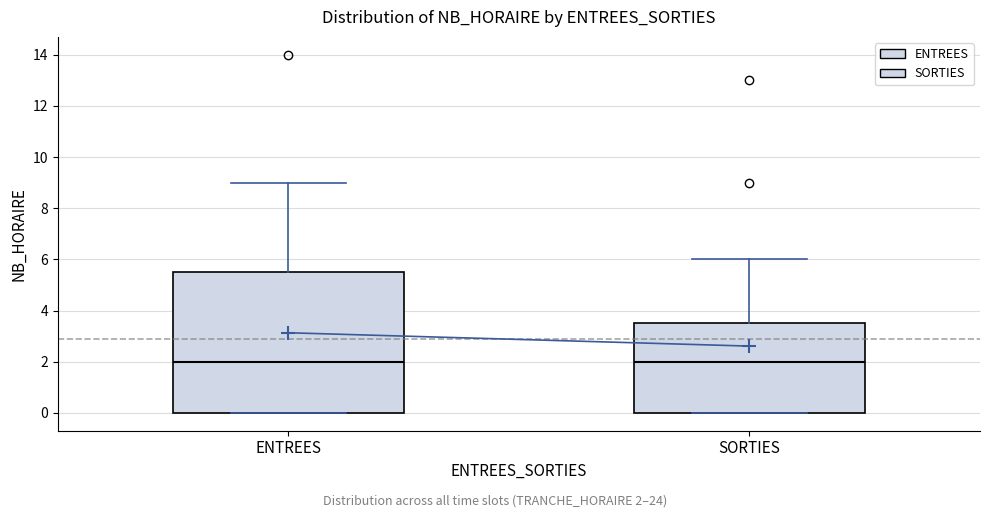

Reading left to right, read every box against the y-axis: the position of its median line, the range the box covers, and the ends of its whiskers. The values are not printed on the chart, so give them approximately, as read against the axis.

ENTREES: median 2.0, box 0.0 to 5.6, whiskers 0.0 to 9.0
SORTIES: median 2.0, box 0.0 to 3.6, whiskers 0.0 to 6.0